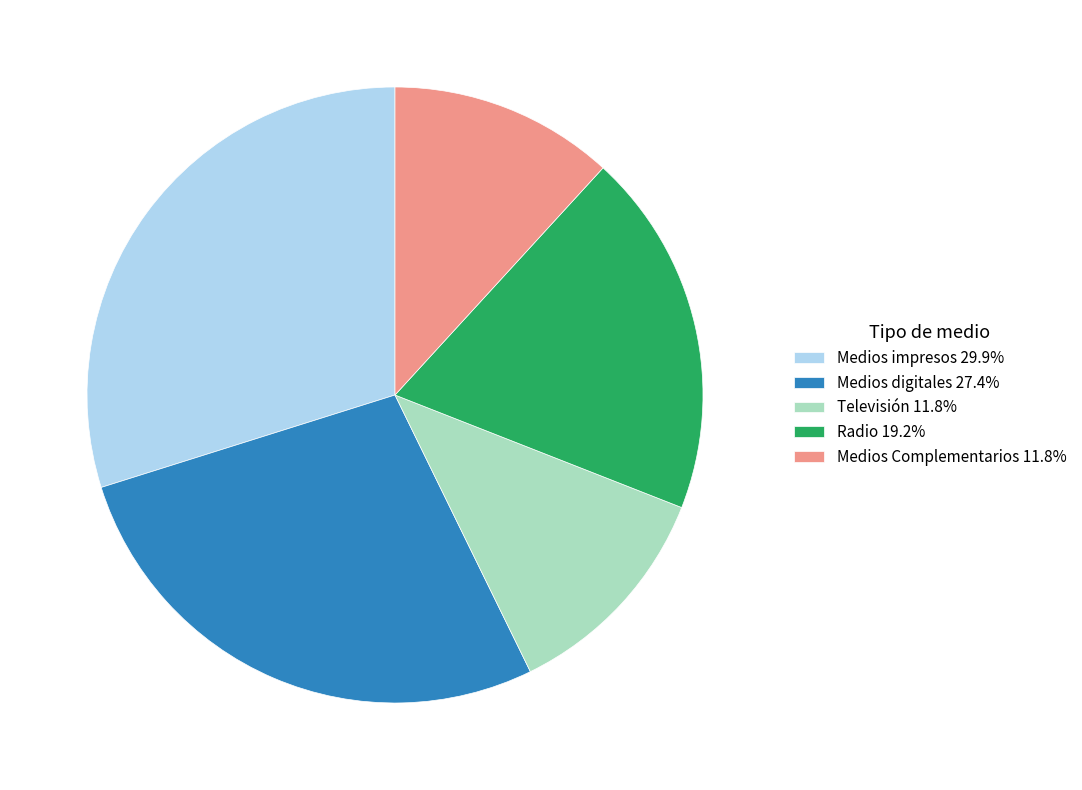

Is the sum of Radio 19.2% and Medios digitales 27.4% greater than half?

No